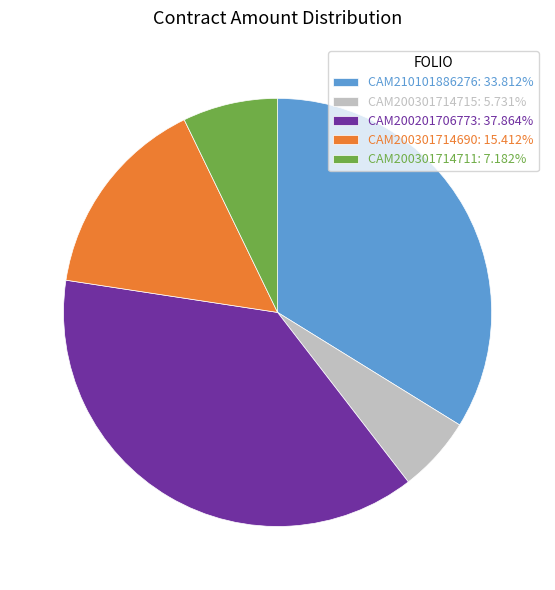

Is there a majority slice in this chart?

No